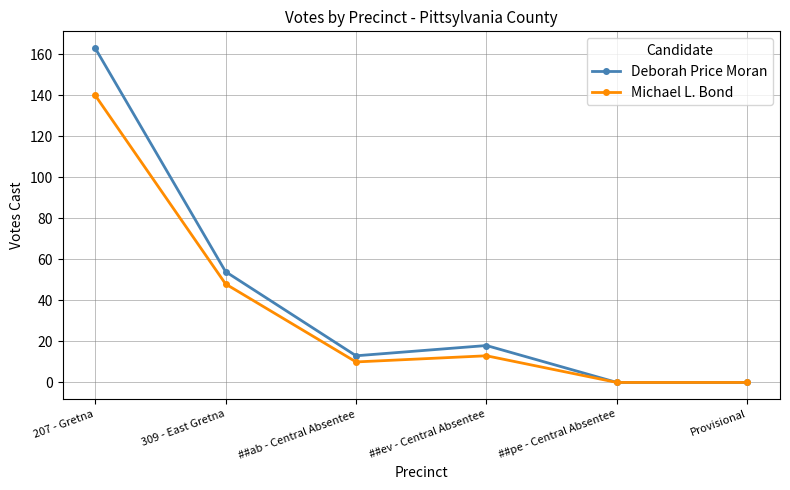

What is the label of the 5th point from the left?

##pe - Central Absentee